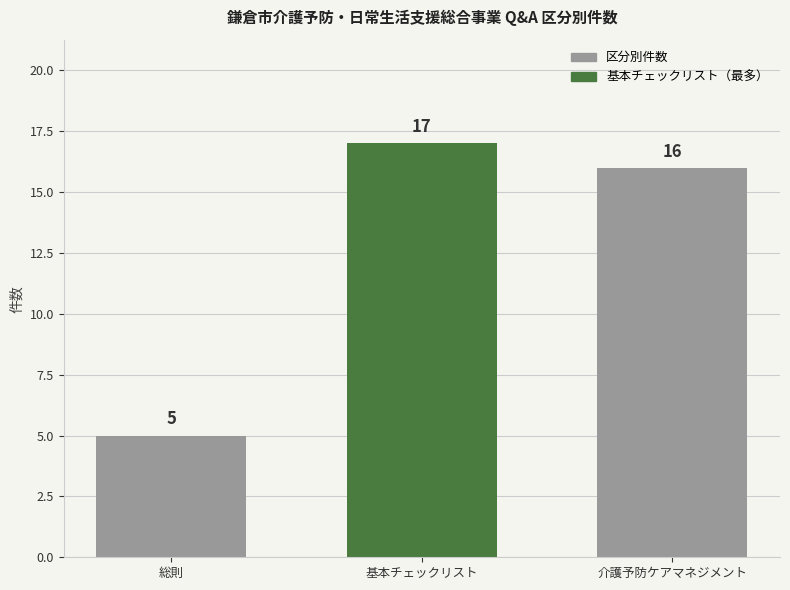

The value at 総則 is 3. True or false?

False